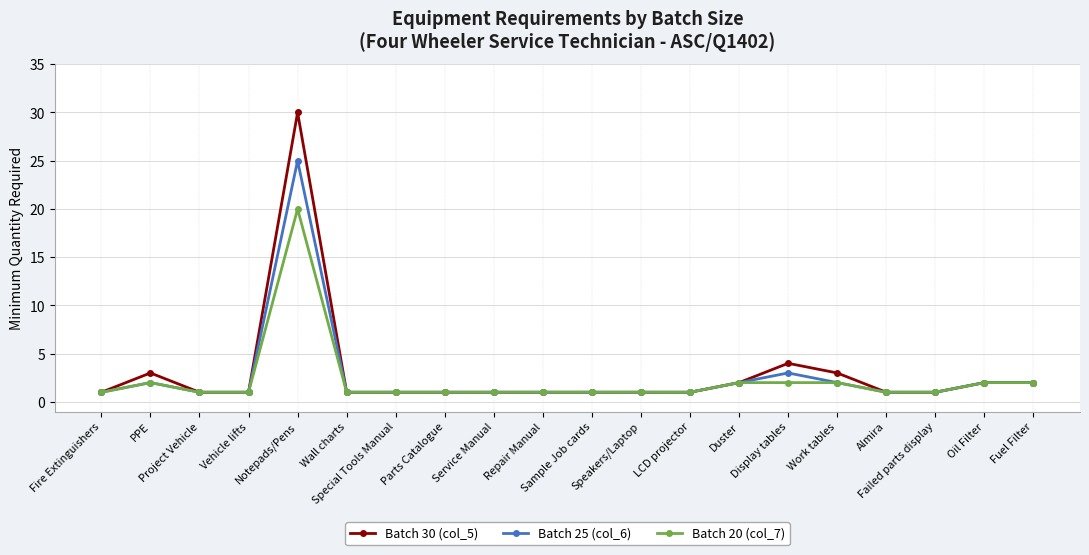

List the series in order of their peak value, highest first.

Batch 30 (col_5), Batch 25 (col_6), Batch 20 (col_7)